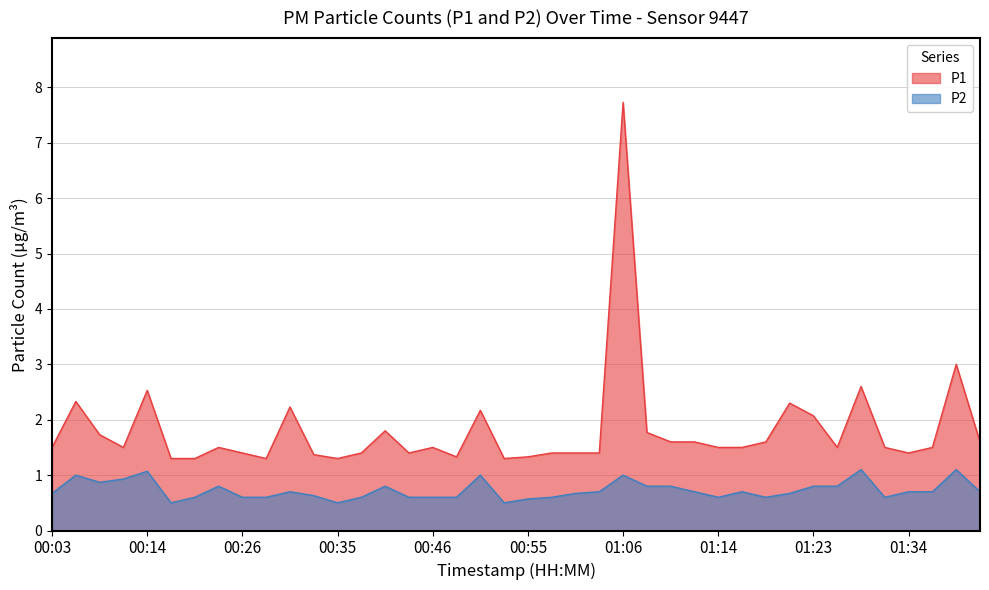

What is the minimum value for P2?

0.5